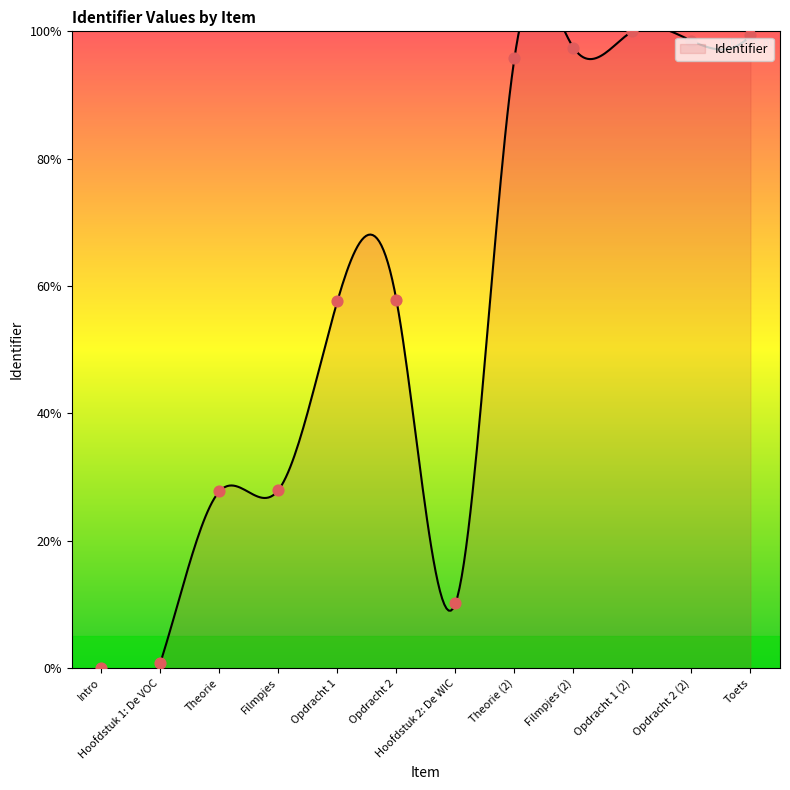

What is the change in value from Filmpjes to Hoofdstuk 2: De WIC?

-17.8